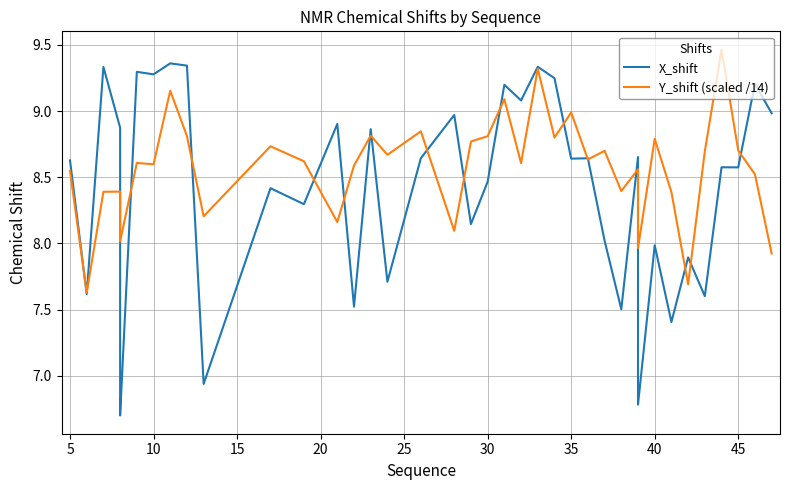

How many data points does each series have?

40